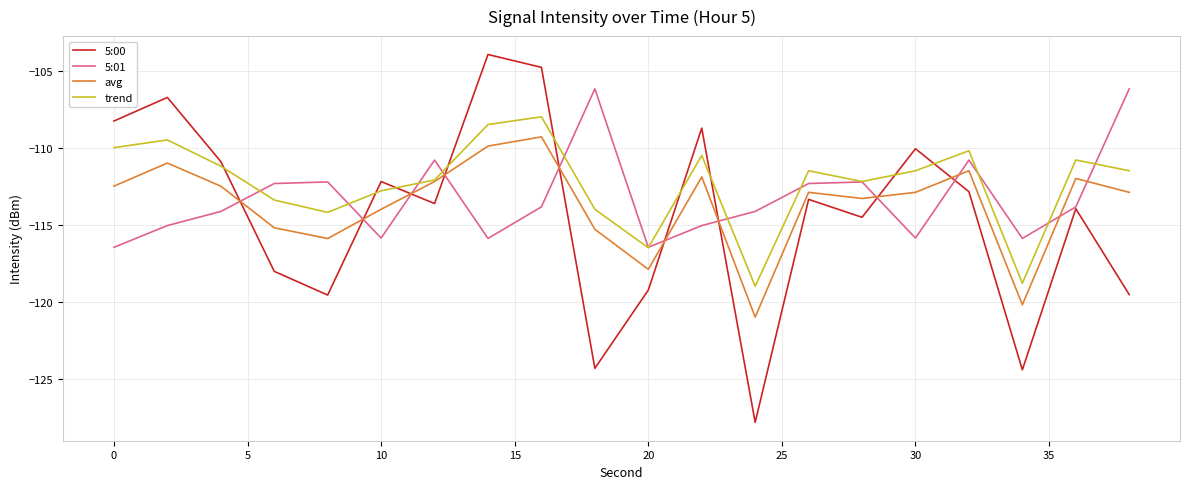

What are all the series names shown in the legend?

5:00, 5:01, avg, trend